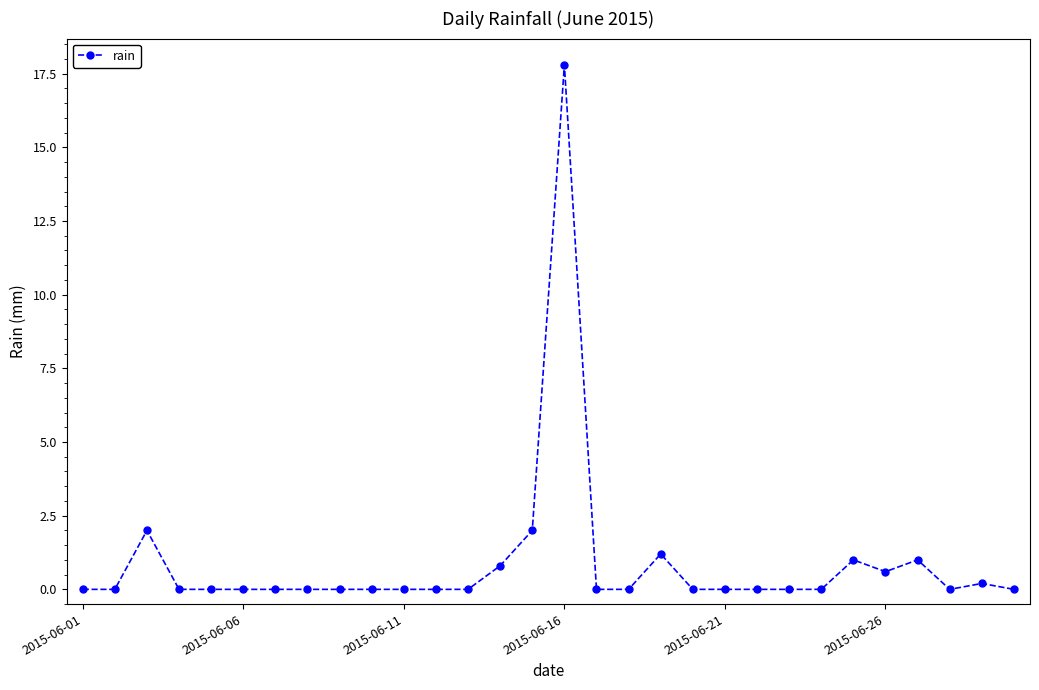

True or false: the data has more than 2 interior local peaks.

True